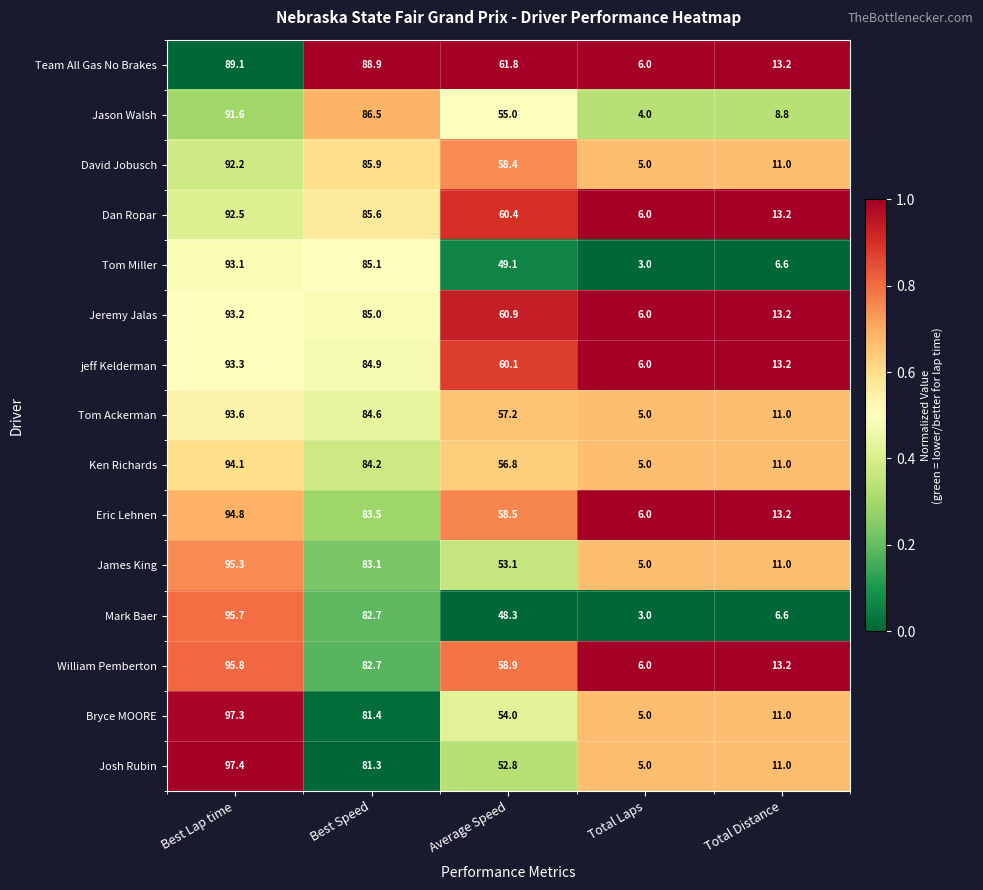

At which category is the sum across all series the highest?

Best Lap time